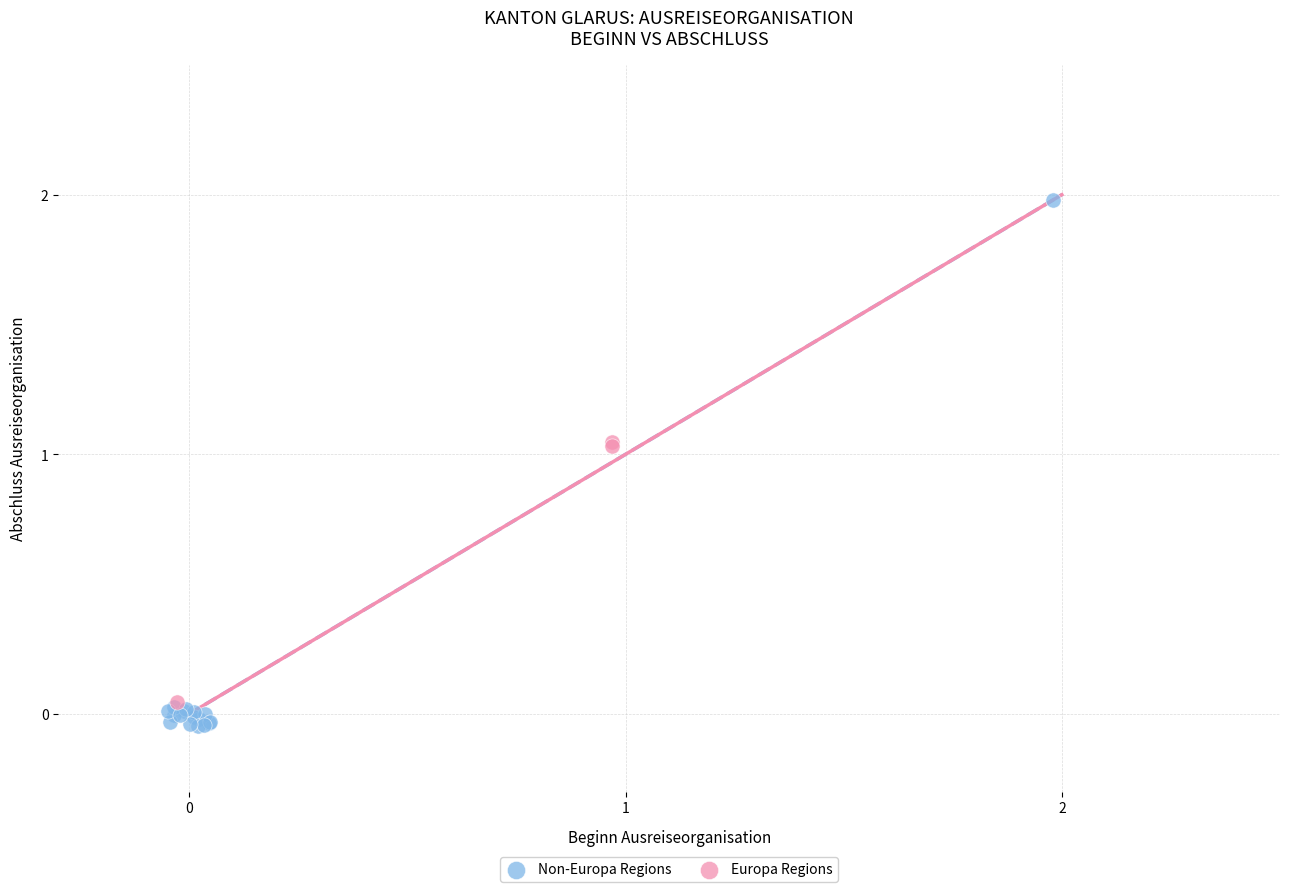

What are all the series names shown in the legend?

Non-Europa Regions, Europa Regions